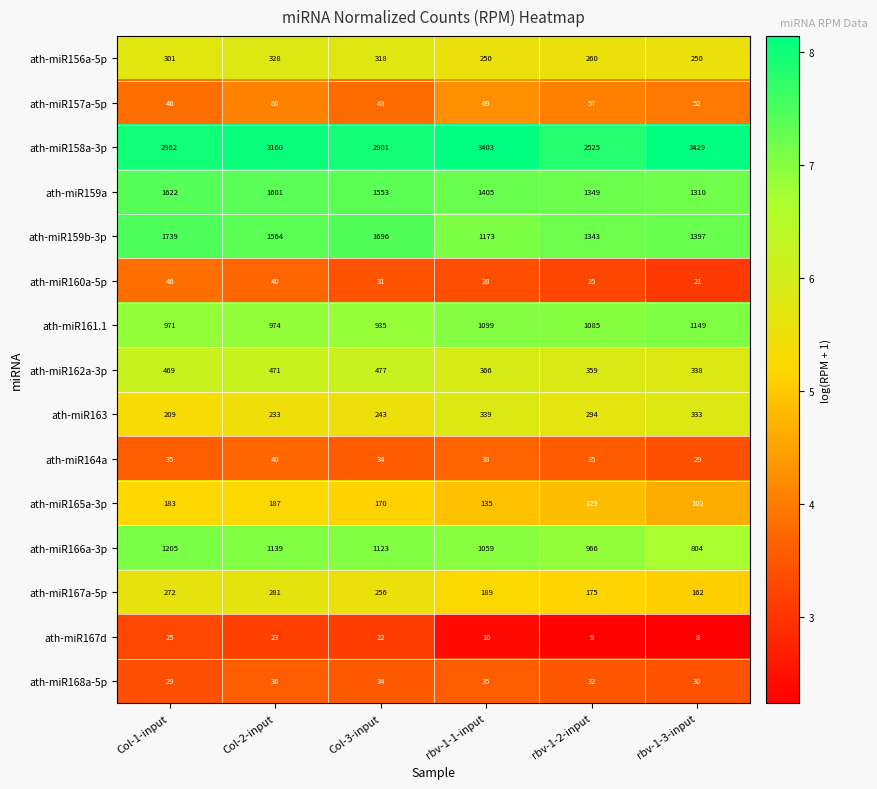

At which label is ath-miR159a closest to 1466?

rbv-1-1-input